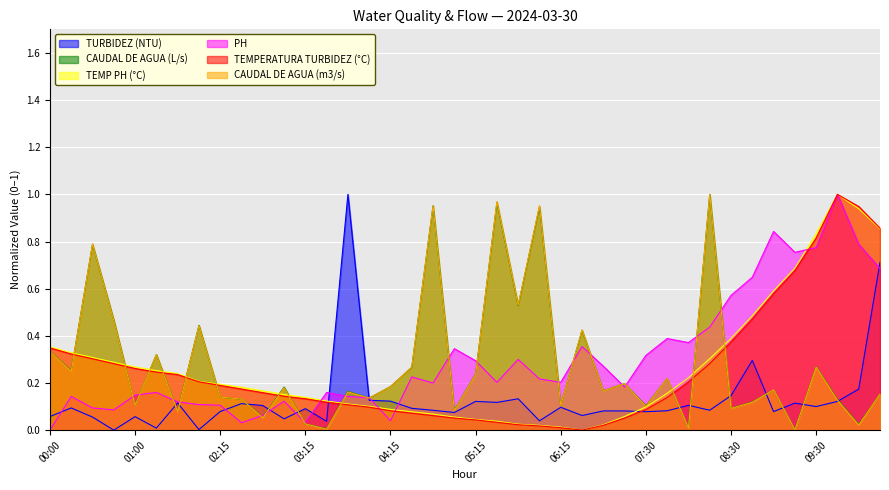

Reading left to right, transcribe all the data shown in this chart.

TURBIDEZ (NTU): 00:00=0.1	00:15=0.1	00:30=0.1	00:45=0.0	01:00=0.1	01:15=0.0	01:30=0.1	02:00=0.0	02:15=0.1	02:30=0.1	02:45=0.1	03:00=0.0	03:15=0.1	03:30=0.0	03:45=1.0	04:00=0.1	04:15=0.1	04:30=0.1	04:45=0.1	05:00=0.1	05:15=0.1	05:30=0.1	05:45=0.1	06:00=0.0	06:15=0.1	06:45=0.1	07:00=0.1	07:15=0.1	07:30=0.1	07:45=0.1	08:00=0.1	08:15=0.1	08:30=0.1	08:45=0.3	09:00=0.1	09:15=0.1	09:30=0.1	10:00=0.1	10:15=0.2	10:30=0.7
CAUDAL DE AGUA (L/s): 00:00=0.3	00:15=0.3	00:30=0.8	00:45=0.5	01:00=0.1	01:15=0.3	01:30=0.1	02:00=0.4	02:15=0.1	02:30=0.1	02:45=0.1	03:00=0.2	03:15=0.0	03:30=0.0	03:45=0.2	04:00=0.1	04:15=0.2	04:30=0.3	04:45=1.0	05:00=0.1	05:15=0.2	05:30=1.0	05:45=0.5	06:00=0.9	06:15=0.1	06:45=0.4	07:00=0.2	07:15=0.2	07:30=0.1	07:45=0.2	08:00=0.0	08:15=1.0	08:30=0.1	08:45=0.1	09:00=0.2	09:15=0.0	09:30=0.3	10:00=0.1	10:15=0.0	10:30=0.2
TEMP PH (°C): 00:00=0.4	00:15=0.3	00:30=0.3	00:45=0.3	01:00=0.3	01:15=0.3	01:30=0.2	02:00=0.2	02:15=0.2	02:30=0.2	02:45=0.2	03:00=0.2	03:15=0.1	03:30=0.1	03:45=0.1	04:00=0.1	04:15=0.1	04:30=0.1	04:45=0.1	05:00=0.1	05:15=0.0	05:30=0.0	05:45=0.0	06:00=0.0	06:15=0.0	06:45=0.0	07:00=0.0	07:15=0.1	07:30=0.1	07:45=0.2	08:00=0.2	08:15=0.3	08:30=0.4	08:45=0.5	09:00=0.6	09:15=0.7	09:30=0.8	10:00=1.0	10:15=0.9	10:30=0.9
PH: 00:00=0.0	00:15=0.1	00:30=0.1	00:45=0.1	01:00=0.1	01:15=0.2	01:30=0.1	02:00=0.1	02:15=0.1	02:30=0.0	02:45=0.1	03:00=0.1	03:15=0.0	03:30=0.2	03:45=0.1	04:00=0.1	04:15=0.0	04:30=0.2	04:45=0.2	05:00=0.3	05:15=0.3	05:30=0.2	05:45=0.3	06:00=0.2	06:15=0.2	06:45=0.4	07:00=0.3	07:15=0.2	07:30=0.3	07:45=0.4	08:00=0.4	08:15=0.4	08:30=0.6	08:45=0.6	09:00=0.8	09:15=0.8	09:30=0.8	10:00=1.0	10:15=0.8	10:30=0.7
TEMPERATURA TURBIDEZ (°C): 00:00=0.3	00:15=0.3	00:30=0.3	00:45=0.3	01:00=0.3	01:15=0.2	01:30=0.2	02:00=0.2	02:15=0.2	02:30=0.2	02:45=0.2	03:00=0.1	03:15=0.1	03:30=0.1	03:45=0.1	04:00=0.1	04:15=0.1	04:30=0.1	04:45=0.1	05:00=0.1	05:15=0.0	05:30=0.0	05:45=0.0	06:00=0.0	06:15=0.0	06:45=0.0	07:00=0.0	07:15=0.1	07:30=0.1	07:45=0.1	08:00=0.2	08:15=0.3	08:30=0.4	08:45=0.5	09:00=0.6	09:15=0.7	09:30=0.8	10:00=1.0	10:15=0.9	10:30=0.9
CAUDAL DE AGUA (m3/s): 00:00=0.3	00:15=0.2	00:30=0.8	00:45=0.5	01:00=0.1	01:15=0.3	01:30=0.1	02:00=0.4	02:15=0.1	02:30=0.1	02:45=0.1	03:00=0.2	03:15=0.0	03:30=0.0	03:45=0.2	04:00=0.1	04:15=0.2	04:30=0.3	04:45=1.0	05:00=0.1	05:15=0.2	05:30=1.0	05:45=0.5	06:00=1.0	06:15=0.1	06:45=0.4	07:00=0.2	07:15=0.2	07:30=0.1	07:45=0.2	08:00=0.0	08:15=1.0	08:30=0.1	08:45=0.1	09:00=0.2	09:15=0.0	09:30=0.3	10:00=0.1	10:15=0.0	10:30=0.2